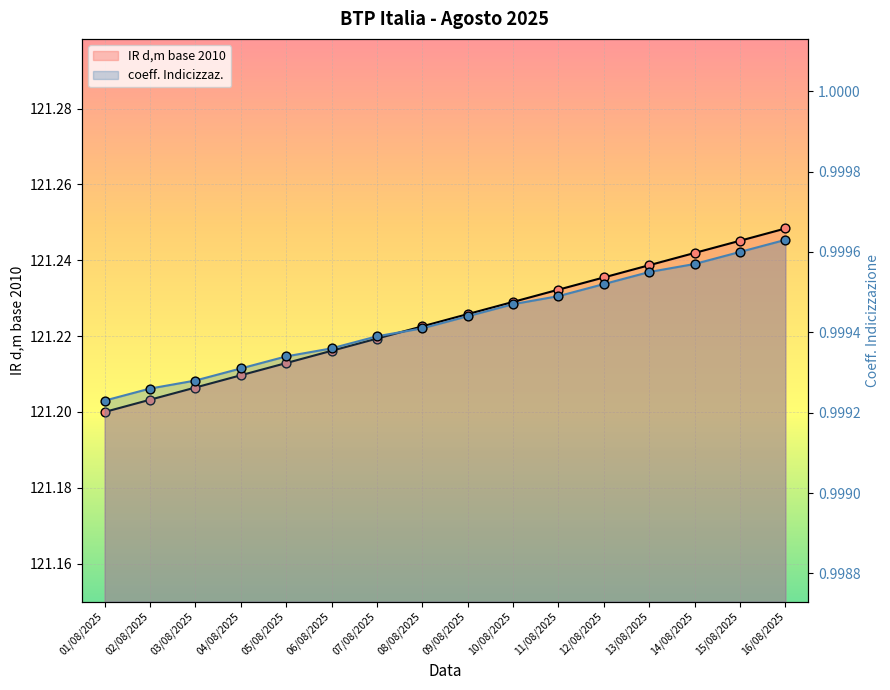

Which series reaches the minimum Y coordinate?

coeff. Indicizzaz.